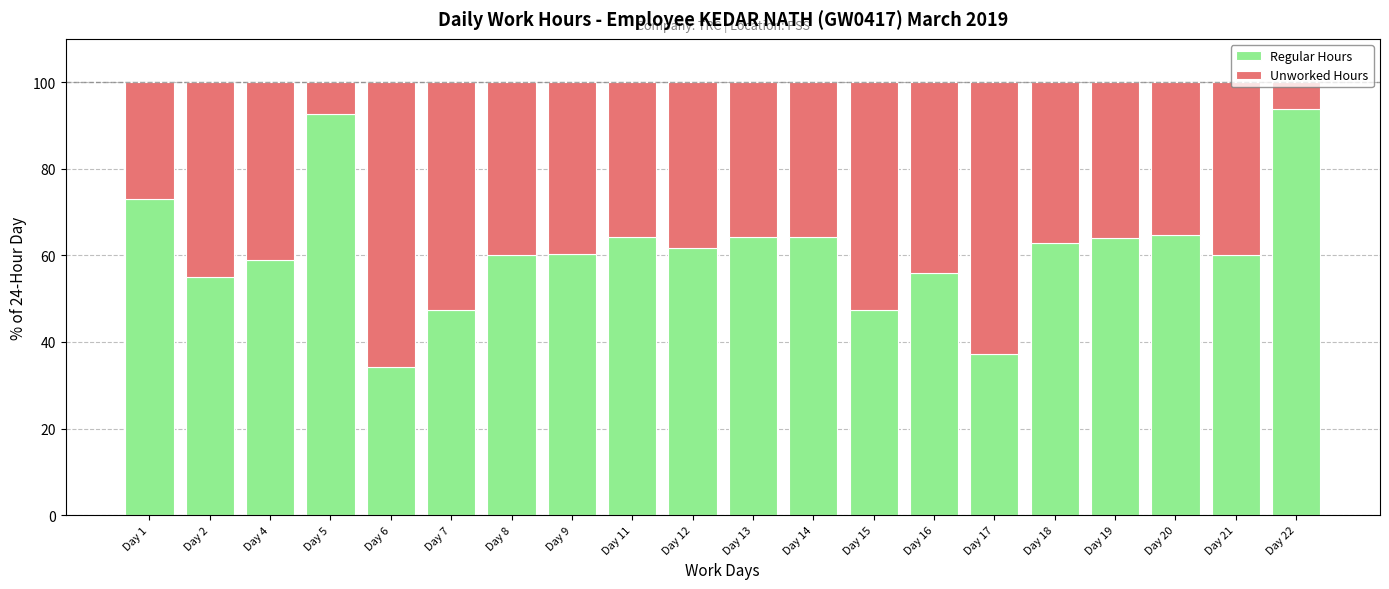

True or false: Regular Hours has a value of 106.1 at Day 20.

False